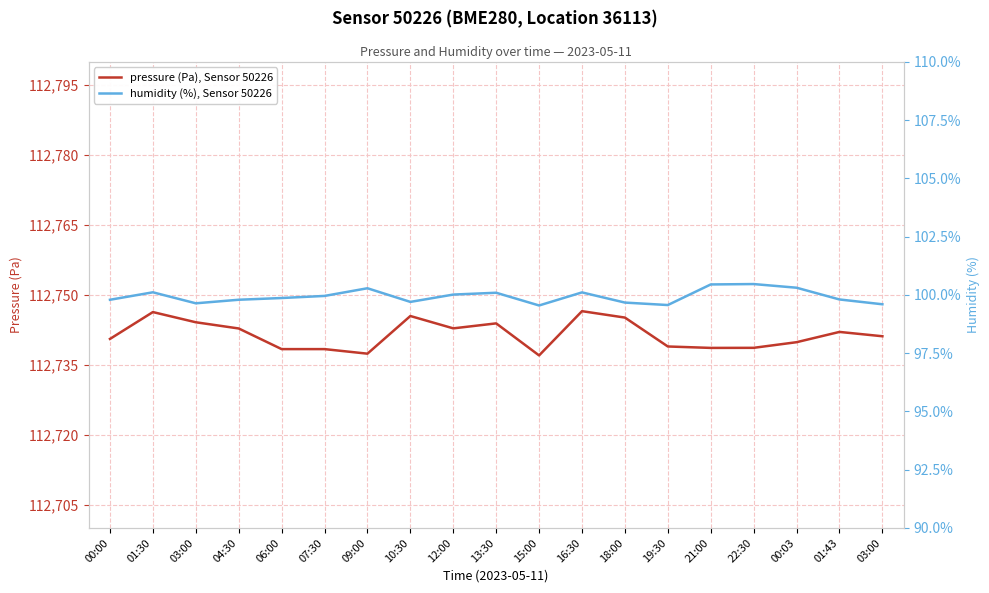

What is the highest value of the humidity (%), Sensor 50226 series?

100.5